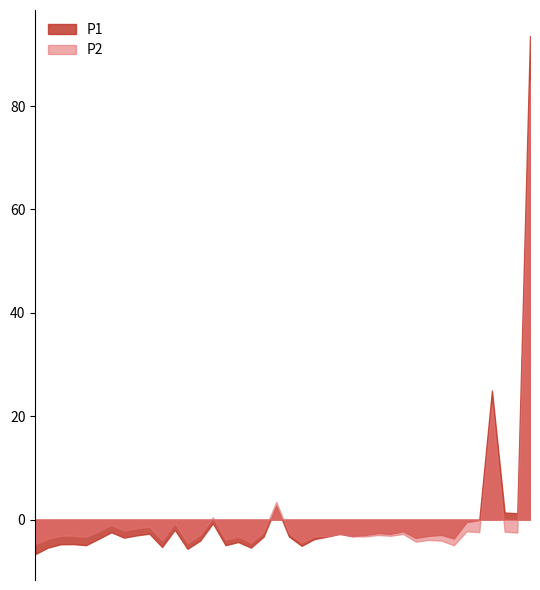

List the series in order of their peak value, highest first.

P1, P2